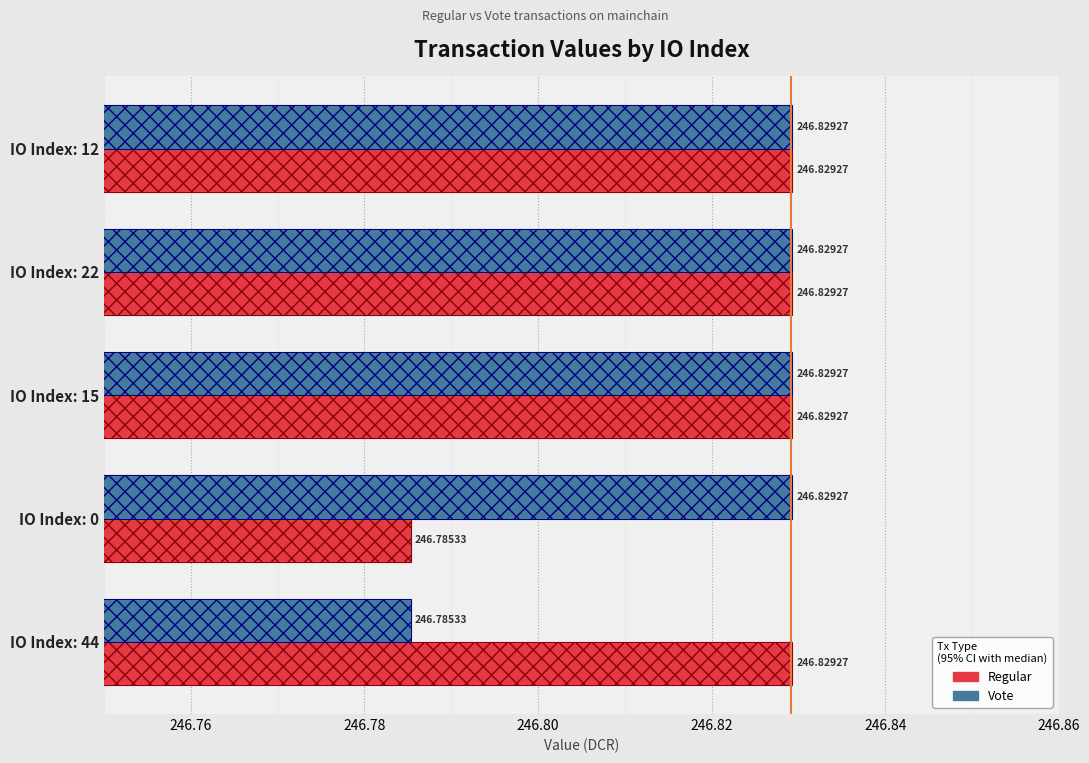

Is it true that Regular equals 86.6 at IO Index: 22?

False